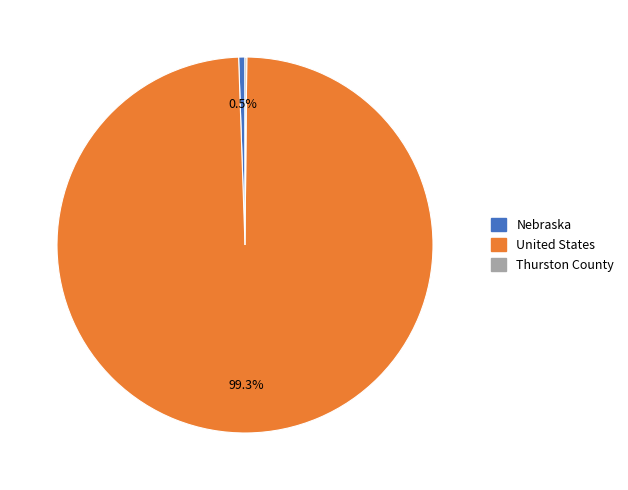

Which slice is the largest?

United States